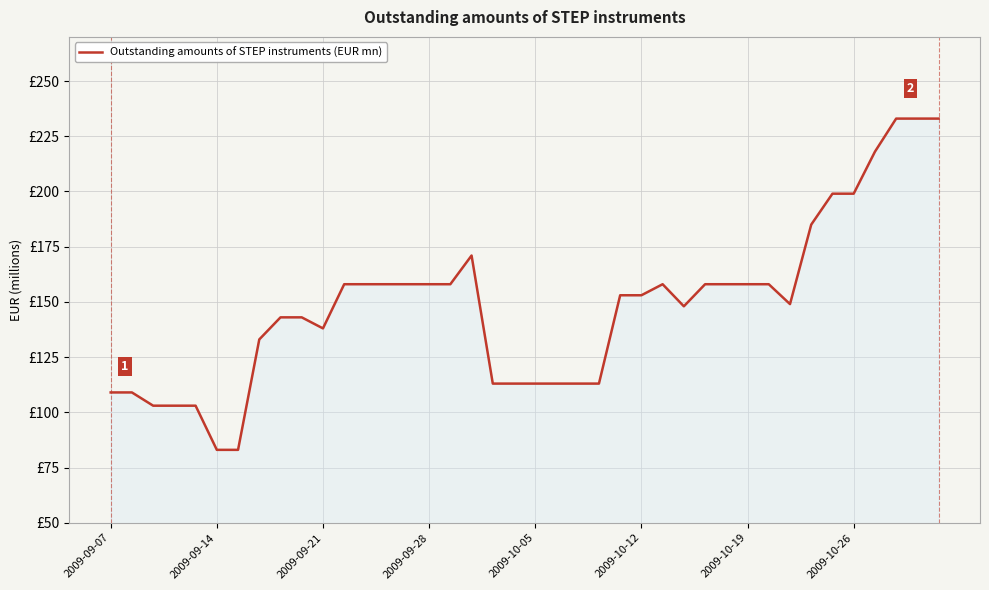

Where is the first local maximum?

17